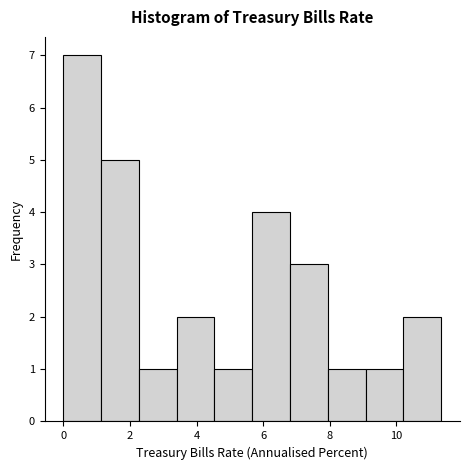

What is the height of the bar covering 6.8 to 8.0 on the x-axis? Neither the bar edges nor the heights are printed on the chart, so give them approximately, as read against the axes.

3